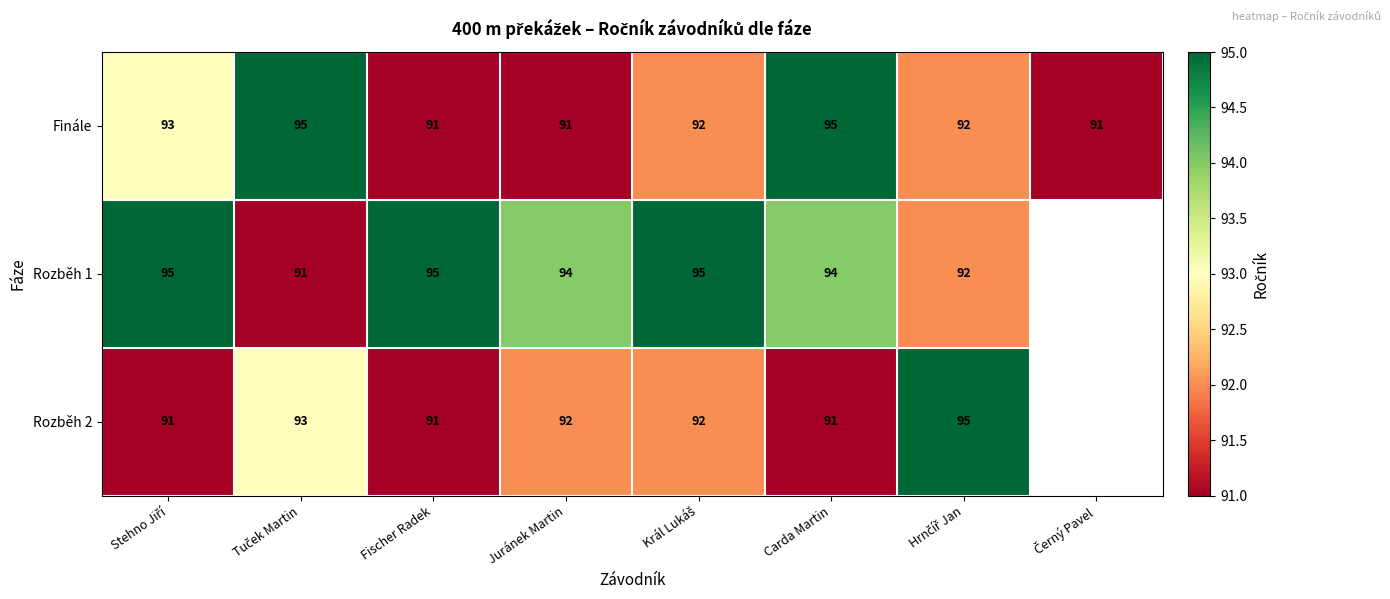

At which category is the sum across all series the highest?

Carda Martin